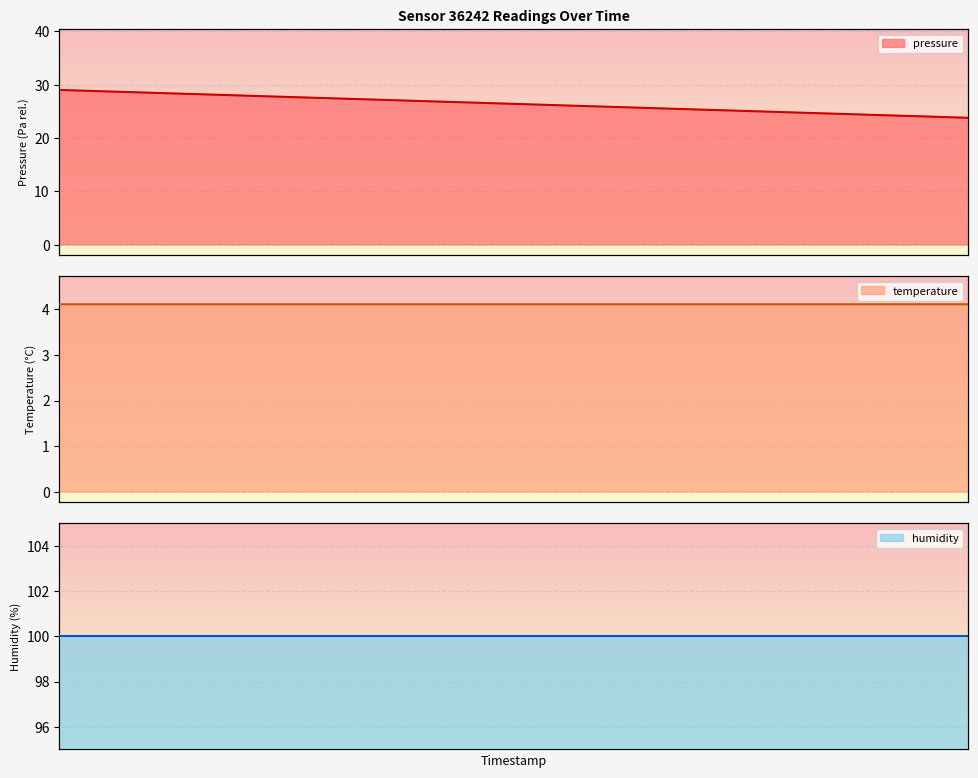

Where does the pressure series first go above 21?

00:04